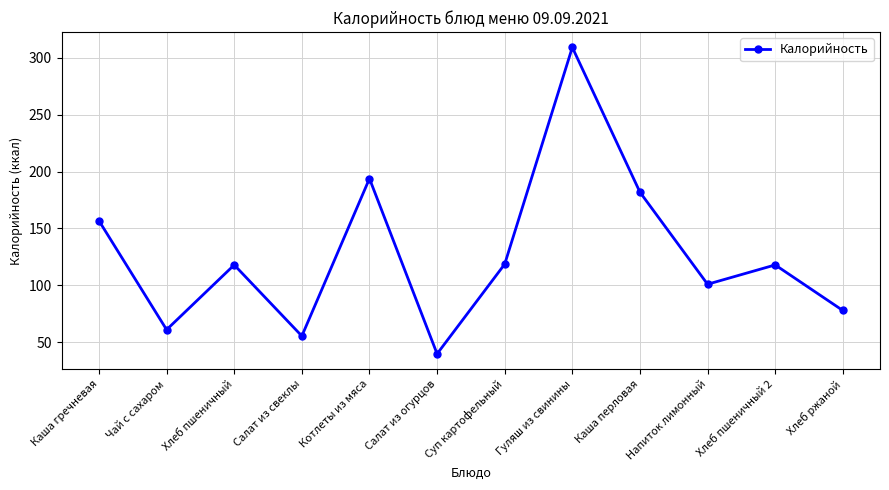

What is the sum of all values?

1531.8